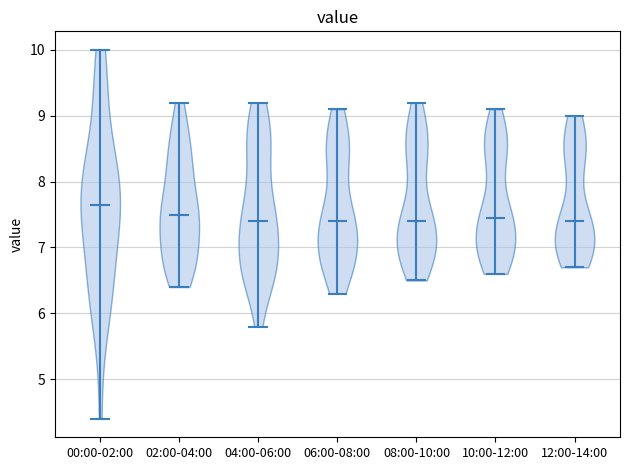

Reading left to right, read every violin against the y-axis: where its median line is, and the lowest and highest points it reaches. The values are not printed on the chart, so give them approximately, as read against the axis.

00:00-02:00: median line 7.7, lowest point 4.4, highest point 10.0
02:00-04:00: median line 7.5, lowest point 6.4, highest point 9.2
04:00-06:00: median line 7.4, lowest point 5.8, highest point 9.2
06:00-08:00: median line 7.4, lowest point 6.3, highest point 9.1
08:00-10:00: median line 7.4, lowest point 6.5, highest point 9.2
10:00-12:00: median line 7.5, lowest point 6.6, highest point 9.1
12:00-14:00: median line 7.4, lowest point 6.7, highest point 9.0